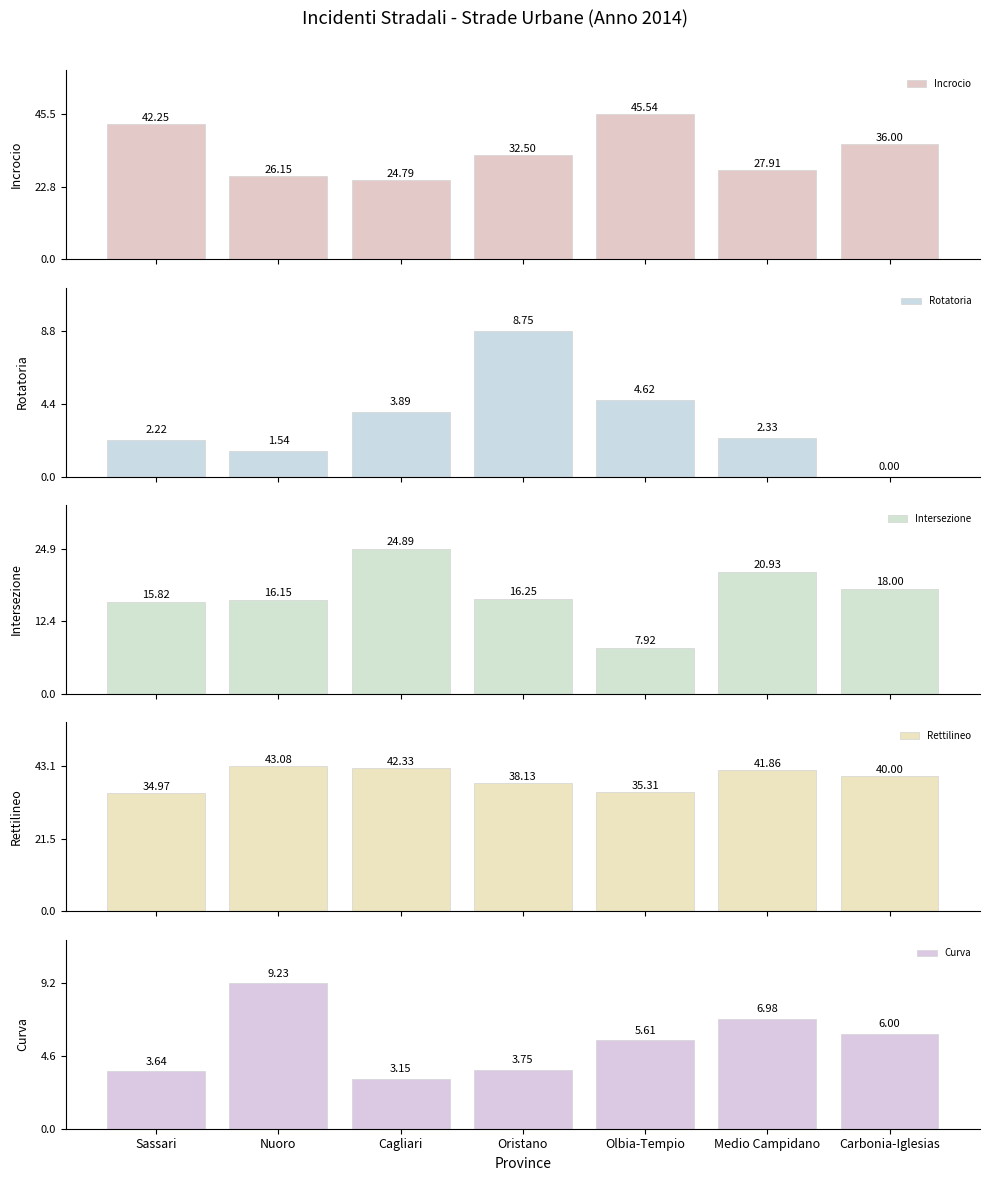

Reading right to left, extract all data points from this chart.

Incrocio: Carbonia-Iglesias=36.0	Medio Campidano=27.9	Olbia-Tempio=45.5	Oristano=32.5	Cagliari=24.8	Nuoro=26.1	Sassari=42.2
Rotatoria: Carbonia-Iglesias=0.0	Medio Campidano=2.3	Olbia-Tempio=4.6	Oristano=8.8	Cagliari=3.9	Nuoro=1.5	Sassari=2.2
Intersezione: Carbonia-Iglesias=18.0	Medio Campidano=20.9	Olbia-Tempio=7.9	Oristano=16.2	Cagliari=24.9	Nuoro=16.1	Sassari=15.8
Rettilineo: Carbonia-Iglesias=40.0	Medio Campidano=41.9	Olbia-Tempio=35.3	Oristano=38.1	Cagliari=42.3	Nuoro=43.1	Sassari=35.0
Curva: Carbonia-Iglesias=6.0	Medio Campidano=7.0	Olbia-Tempio=5.6	Oristano=3.8	Cagliari=3.1	Nuoro=9.2	Sassari=3.6